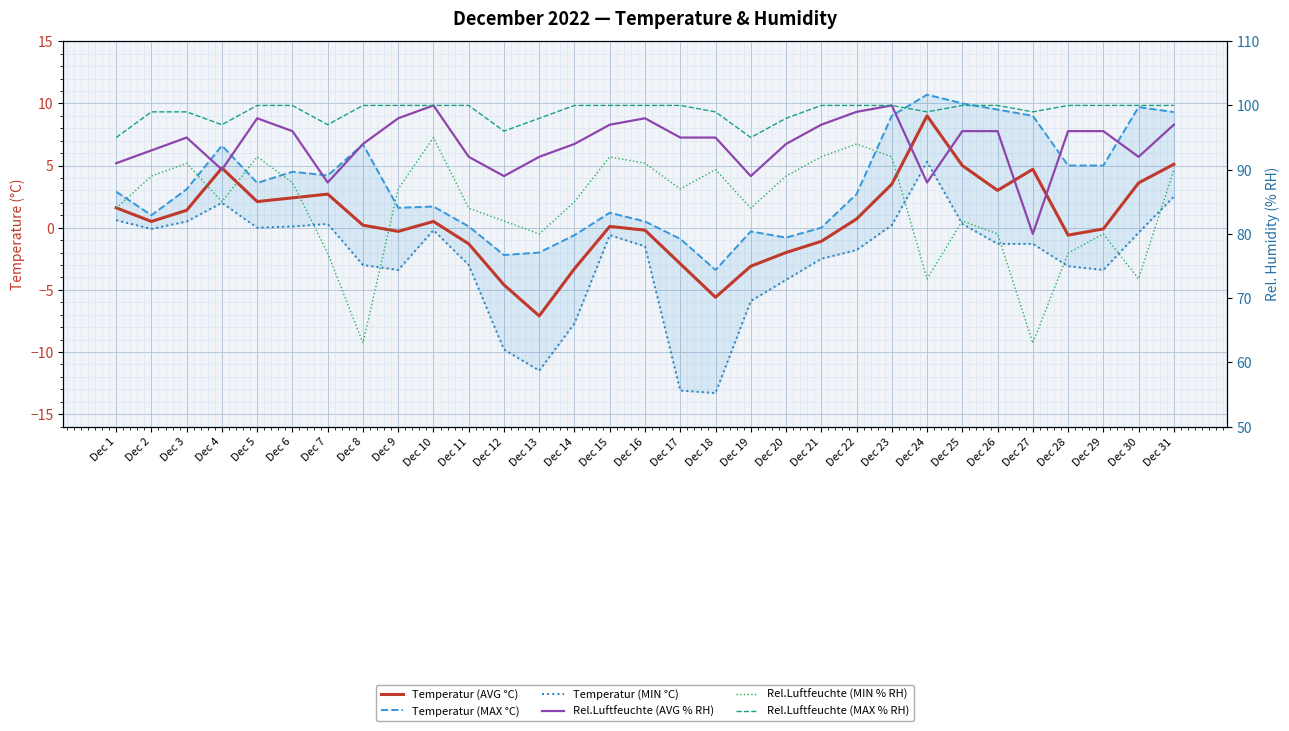

True or false: Temperatur (MAX °C) and Rel.Luftfeuchte (MAX % RH) cross at least once.

False